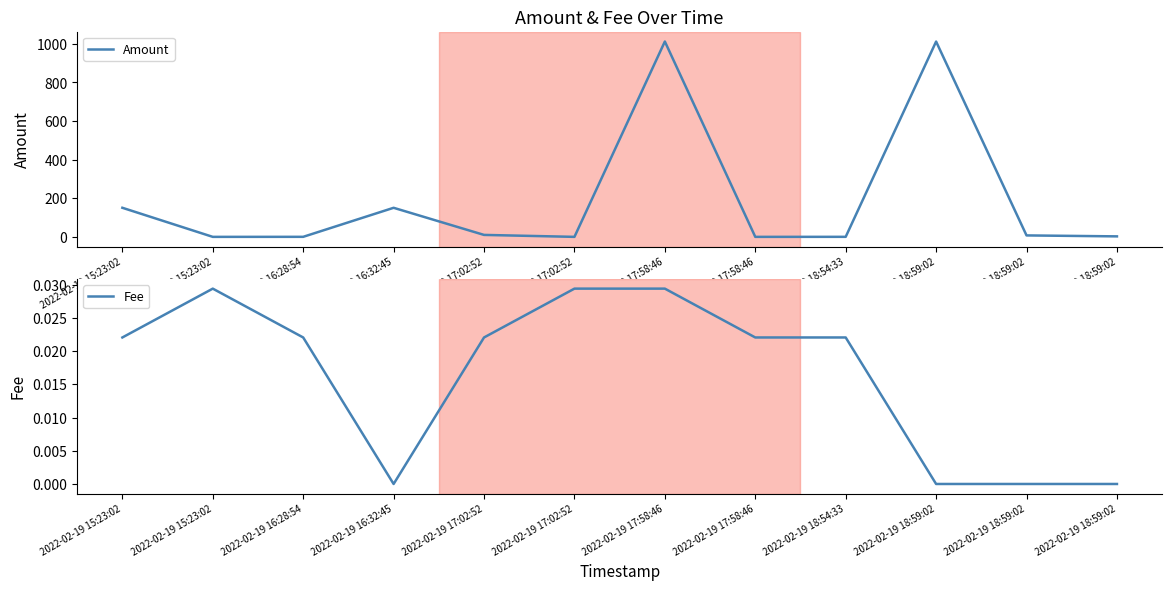

Reading left to right, extract all data points from this chart.

Amount: 2022-02-19 15:23:02=150.7	2022-02-19 15:23:02=0.0	2022-02-19 16:28:54=0.2	2022-02-19 16:32:45=150.6	2022-02-19 17:02:52=10.1	2022-02-19 17:02:52=0.0	2022-02-19 17:58:46=1012.2	2022-02-19 17:58:46=0.0	2022-02-19 18:54:33=0.2	2022-02-19 18:59:02=1012.0	2022-02-19 18:59:02=7.5	2022-02-19 18:59:02=2.6
Fee: 2022-02-19 15:23:02=0.0	2022-02-19 15:23:02=0.0	2022-02-19 16:28:54=0.0	2022-02-19 16:32:45=0.0	2022-02-19 17:02:52=0.0	2022-02-19 17:02:52=0.0	2022-02-19 17:58:46=0.0	2022-02-19 17:58:46=0.0	2022-02-19 18:54:33=0.0	2022-02-19 18:59:02=0.0	2022-02-19 18:59:02=0.0	2022-02-19 18:59:02=0.0